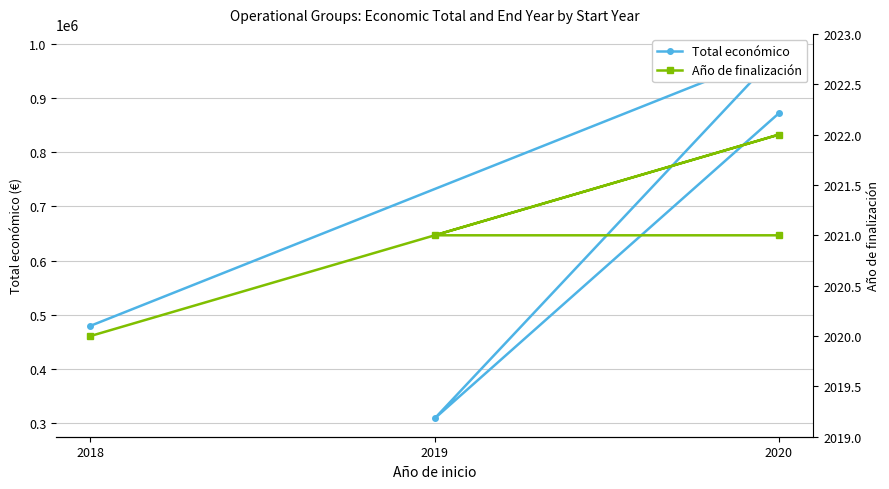

Which series has the largest total across all categories?

Total económico